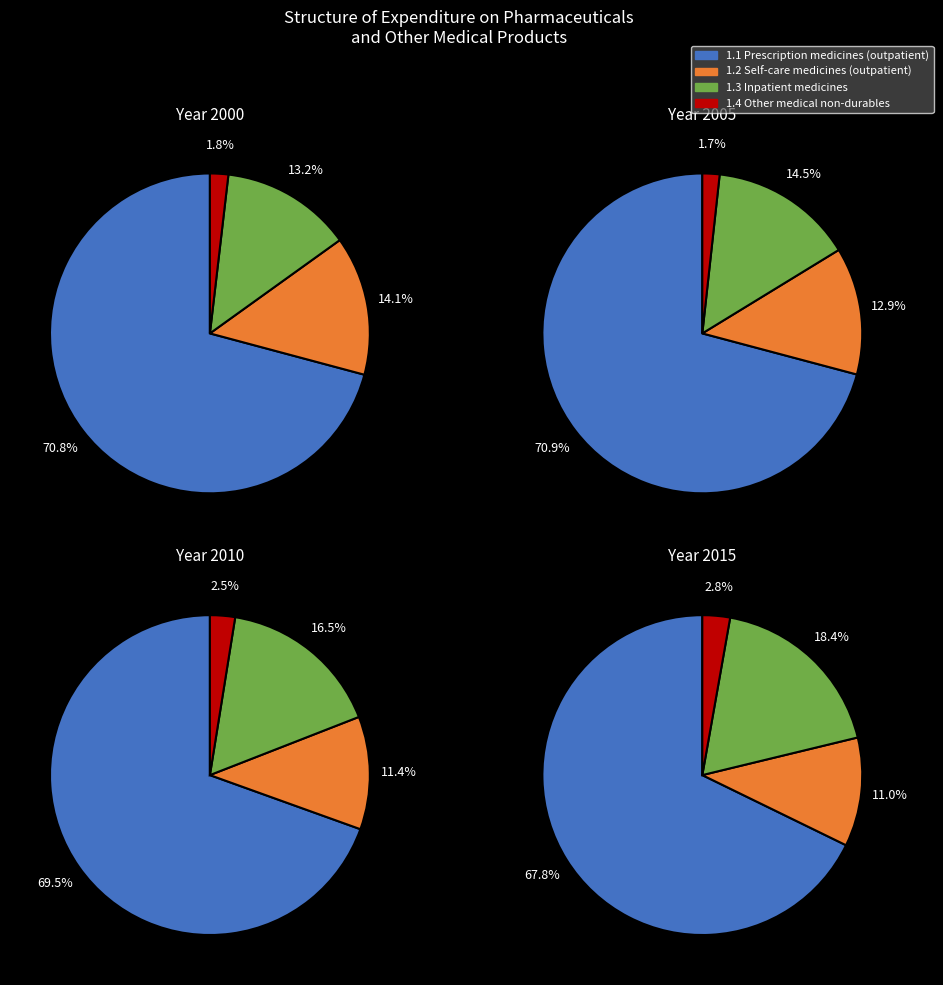

Is it true that 9 is 7% of the pie?

True